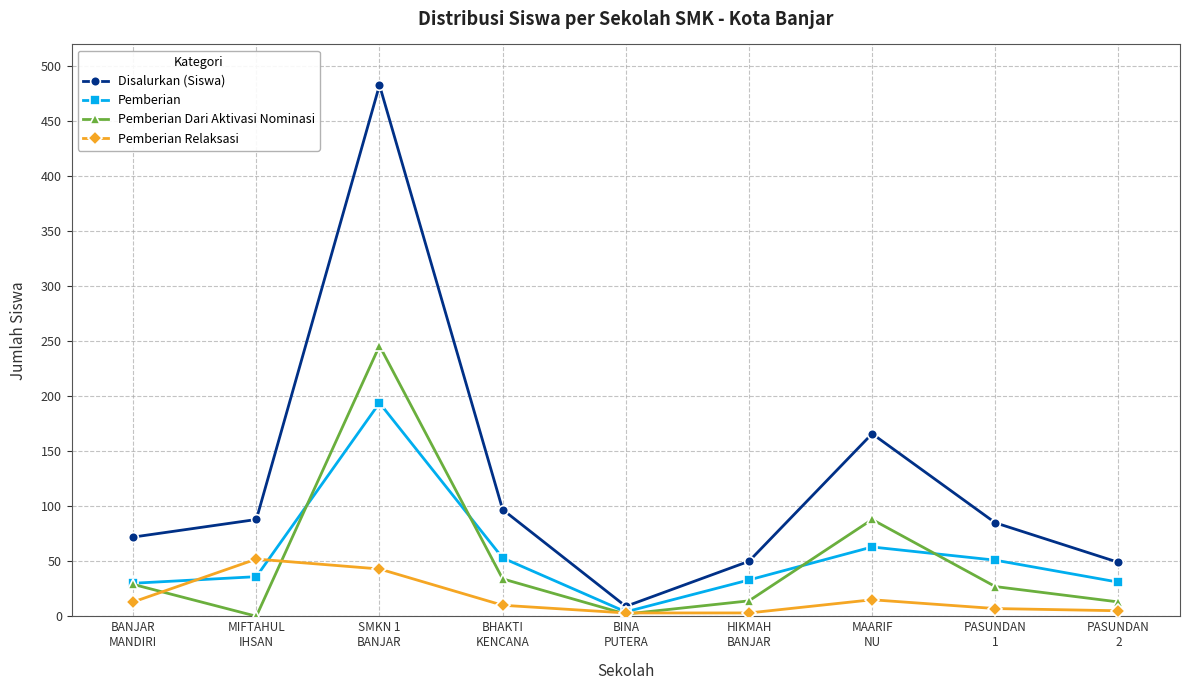

What is the highest value of the Disalurkan (Siswa) series?

483